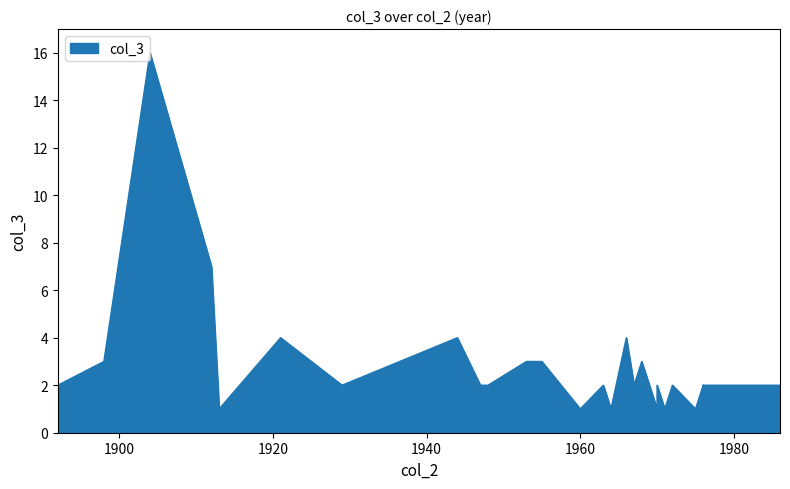

The value at 1904 is 6. True or false?

False